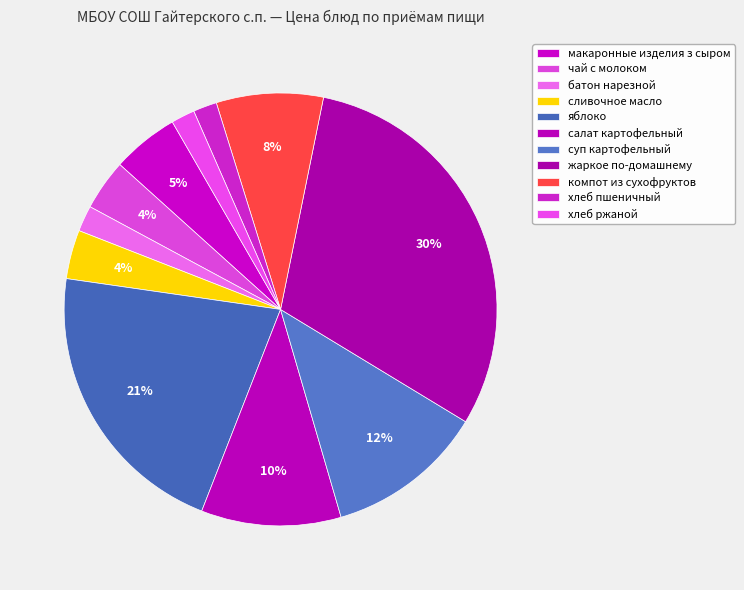

To the nearest percent, what is the combined percentage of батон нарезной and хлеб ржаной?

4%